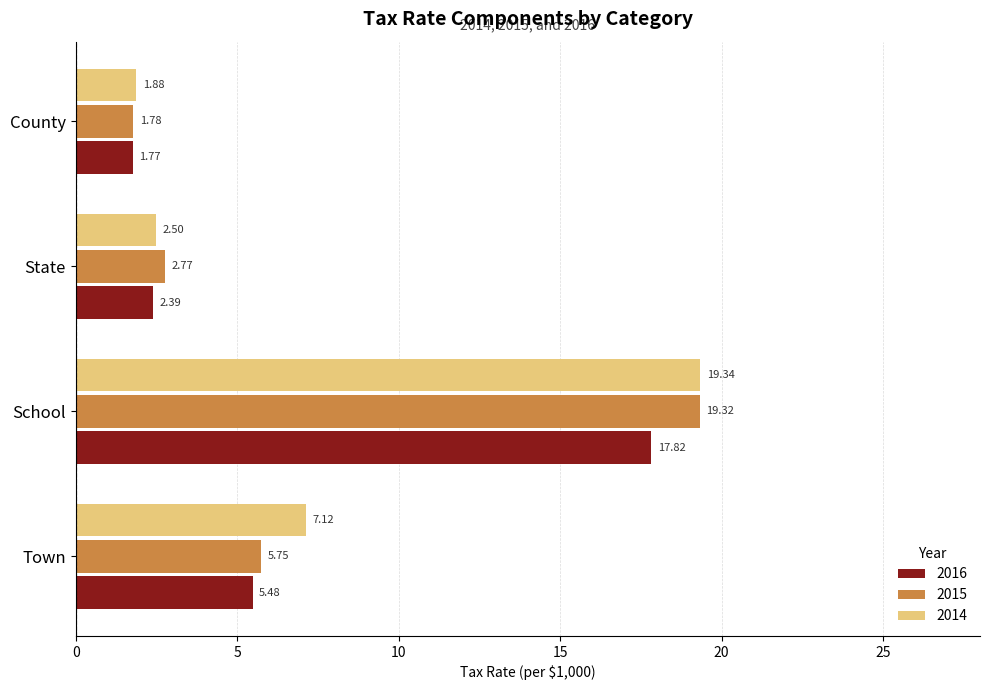

What is the difference between the highest and lowest values at County?

0.1